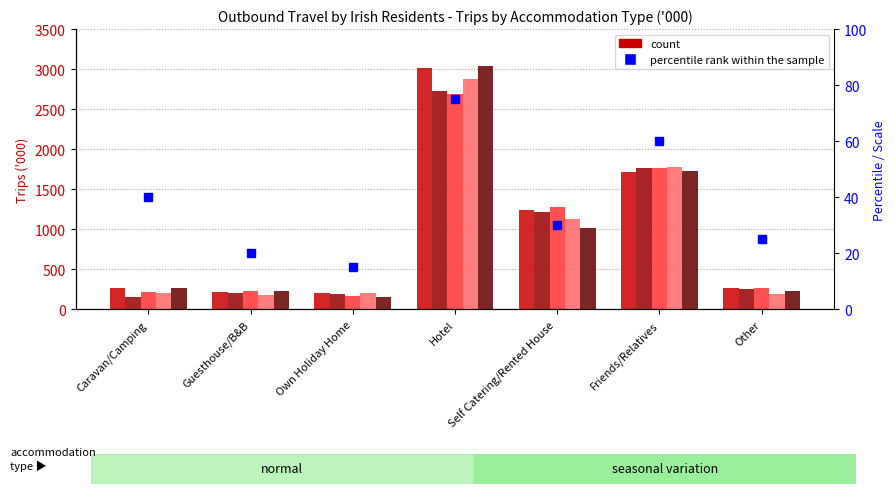

How many data points in 2013 are less than 206?

3